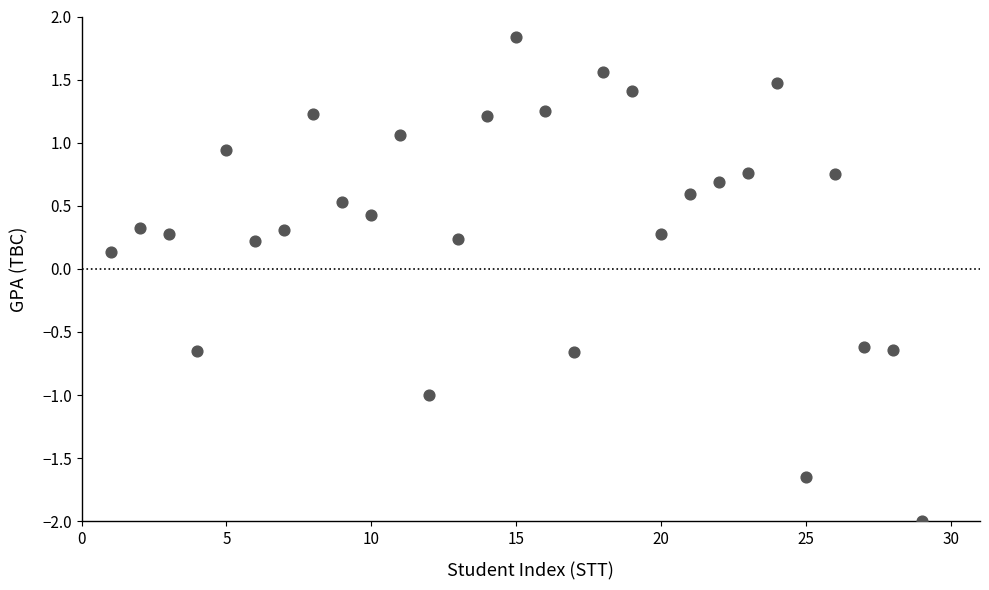

What is the range of Y values (max minus min)?

3.8